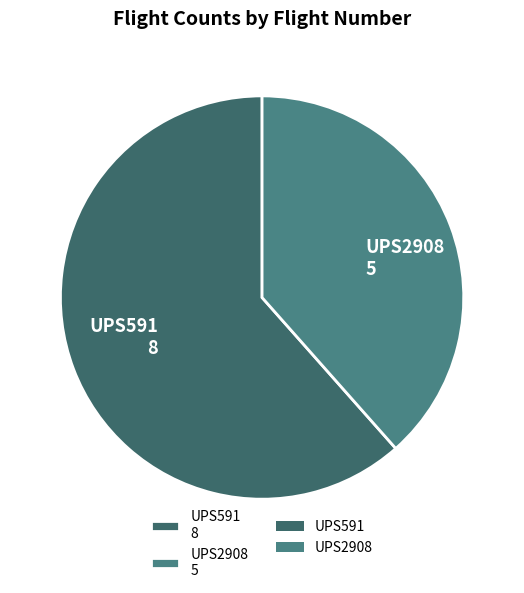

What is the smallest slice in the pie chart?

UPS2908